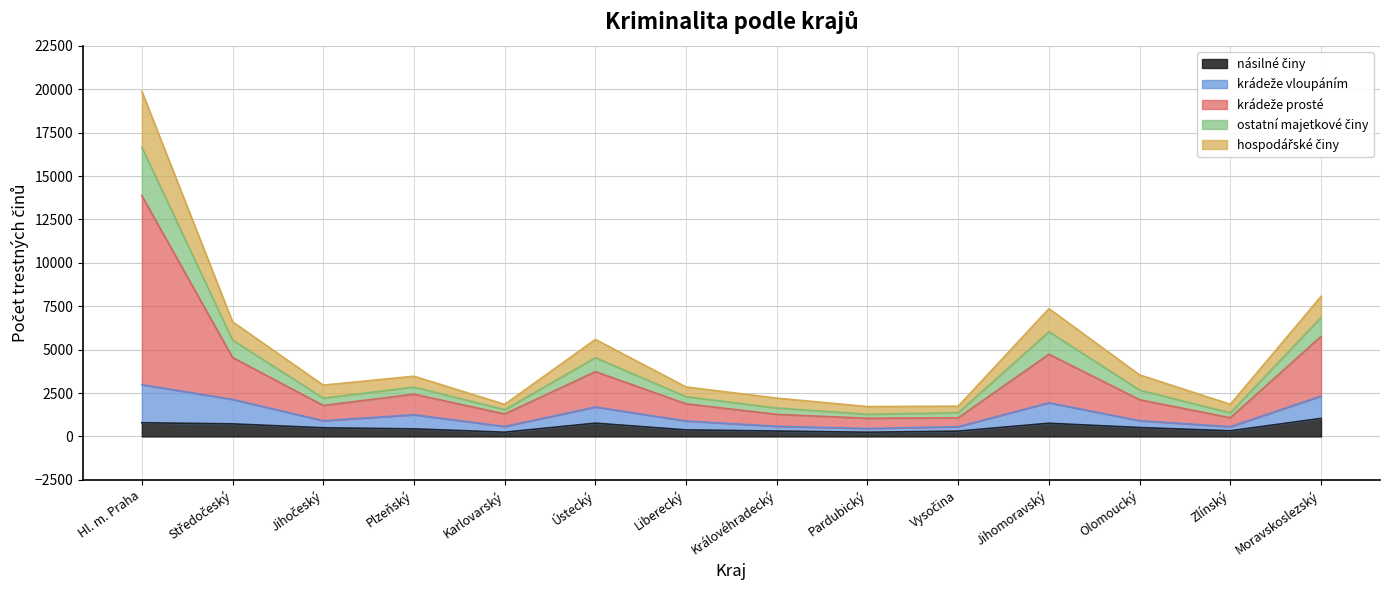

At which category is the sum across all series the highest?

Hl. m. Praha